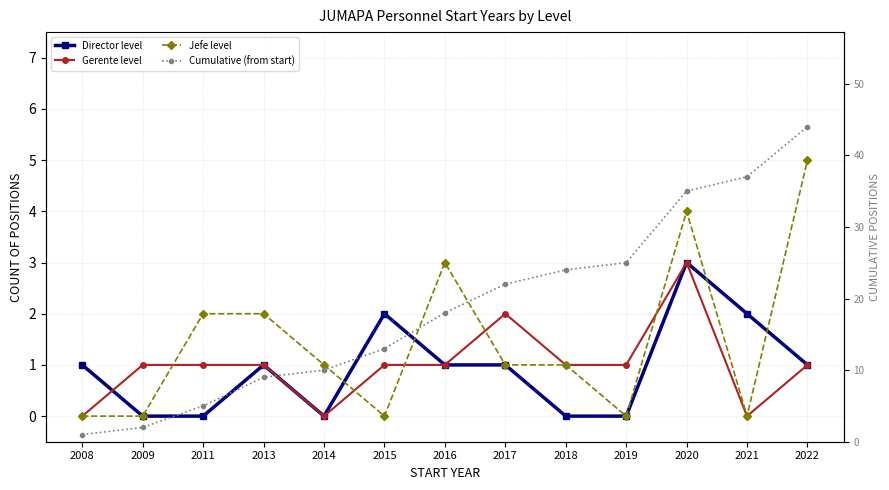

Is it true that Cumulative (from start) equals 3 at 2011?

False